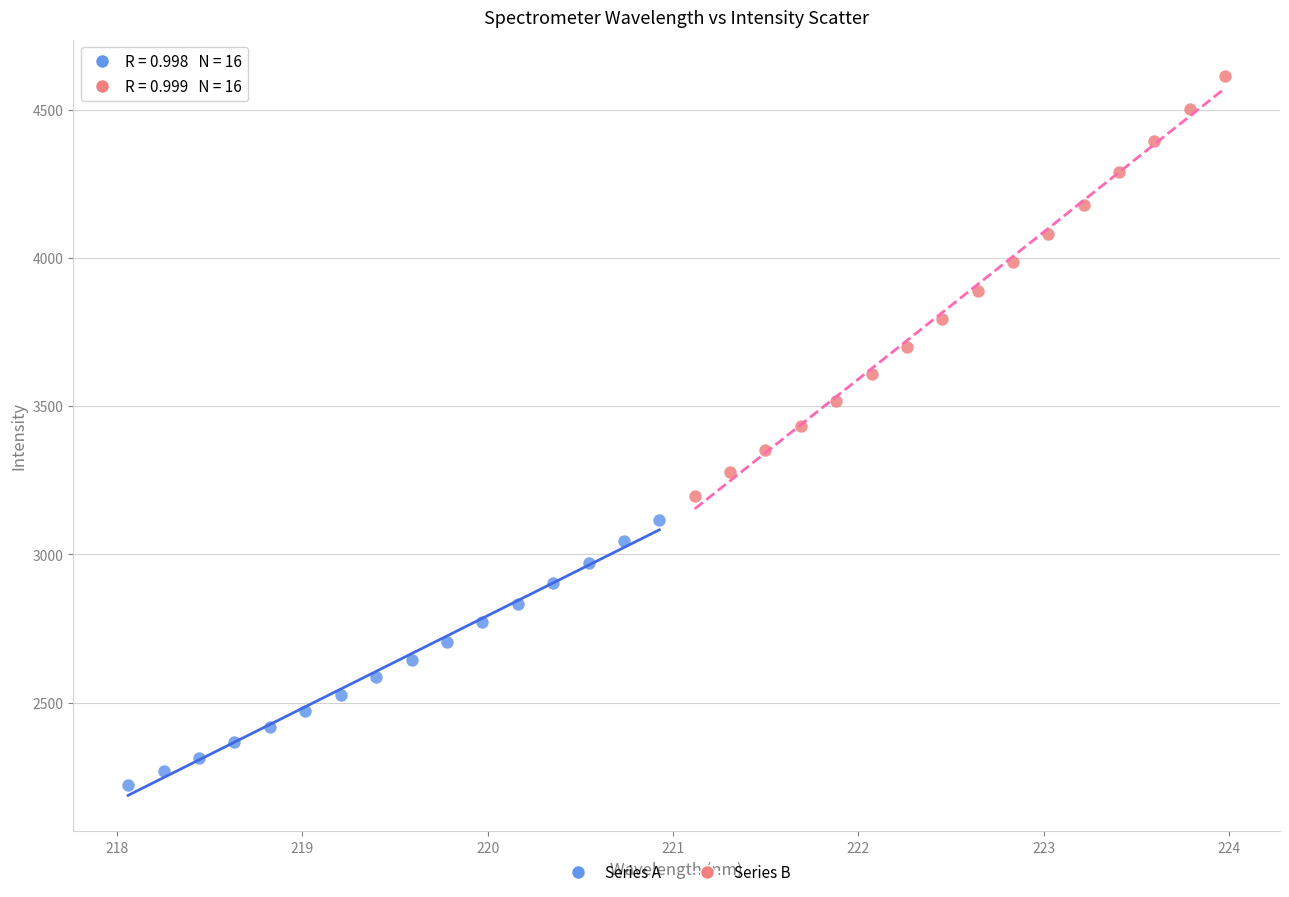

Which series reaches the maximum Y coordinate?

Series B